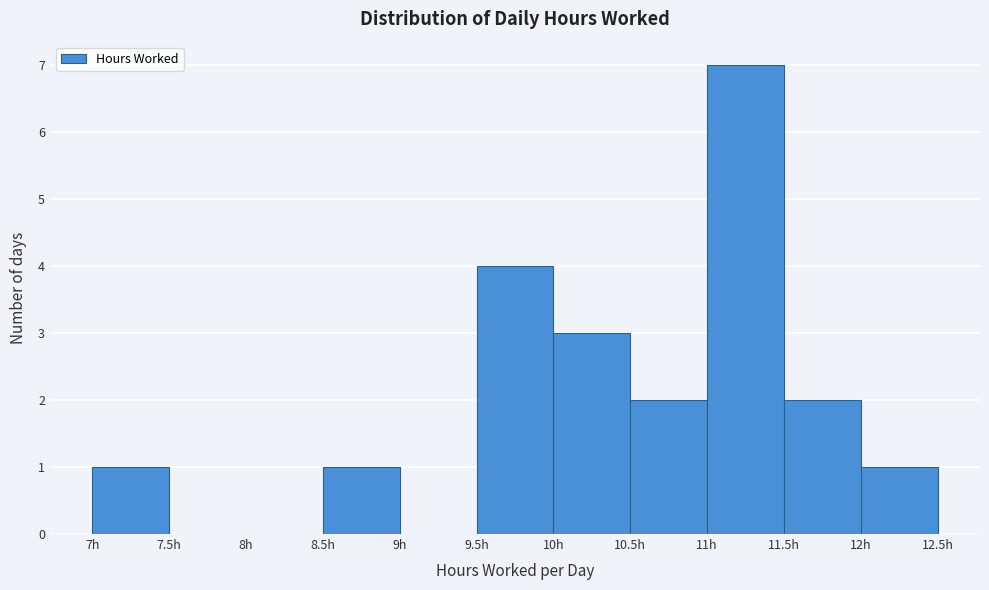

Reading left to right, list every bar in this chart as the range it spans on the x-axis followed by its height. The values are not printed on the chart, so give them approximately, as read against the axis.

7.0 to 7.5: 1
7.5 to 8.0: 0
8.0 to 8.5: 0
8.5 to 9.0: 1
9.0 to 9.5: 0
9.5 to 10.0: 4
10.0 to 10.5: 3
10.5 to 11.0: 2
11.0 to 11.5: 7
11.5 to 12.0: 2
12.0 to 12.5: 1